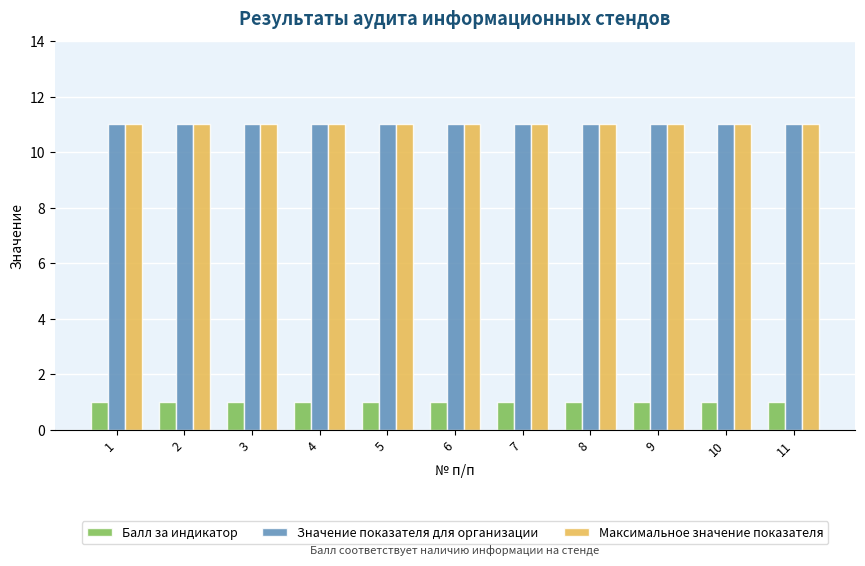

The value of Максимальное значение показателя at 9 is 11. True or false?

True